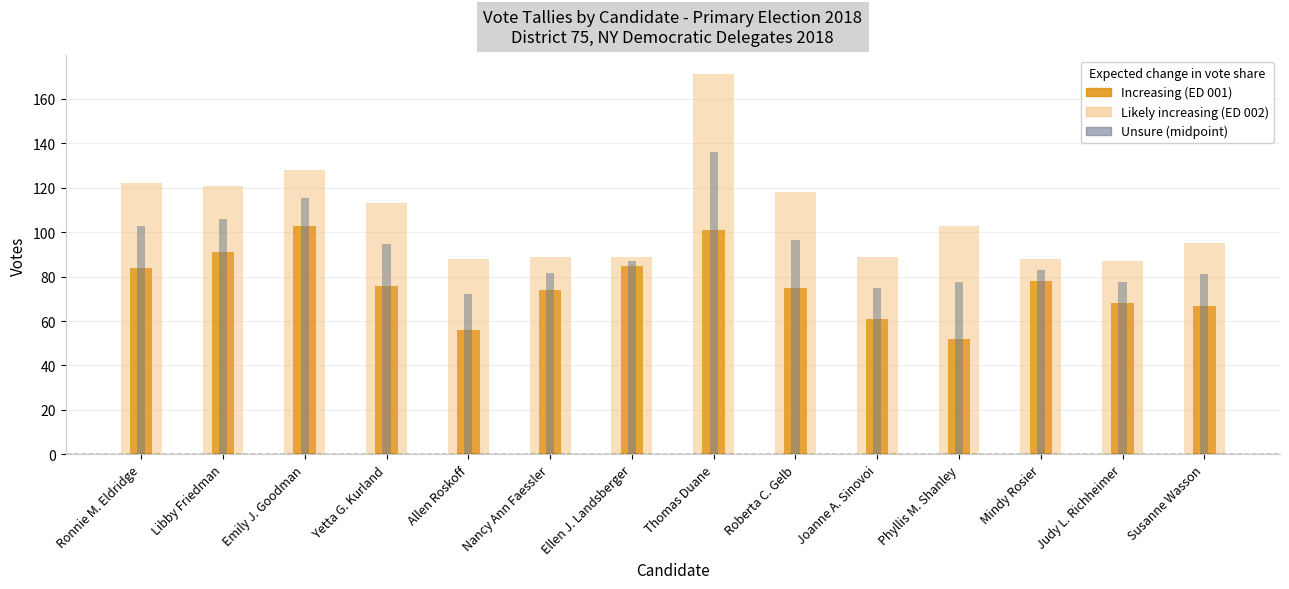

What is the label of the 3rd bar from the right?

Mindy Rosier